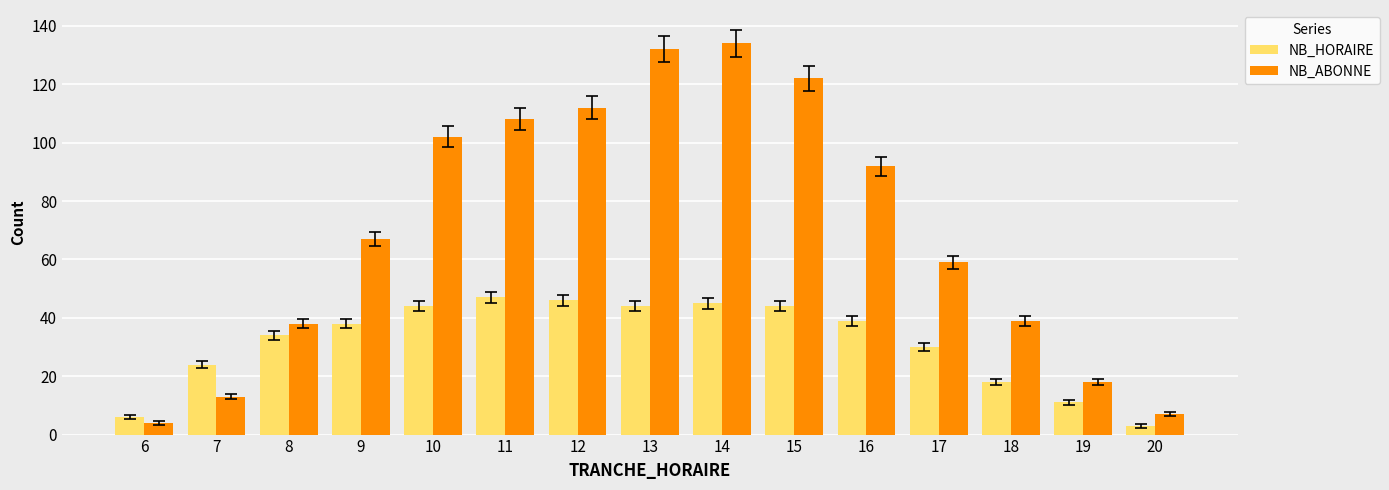

Reading left to right, transcribe all the data shown in this chart.

NB_HORAIRE: 6	24	34	38	44	47	46	44	45	44	39	30	18	11	3
NB_ABONNE: 4	13	38	67	102	108	112	132	134	122	92	59	39	18	7